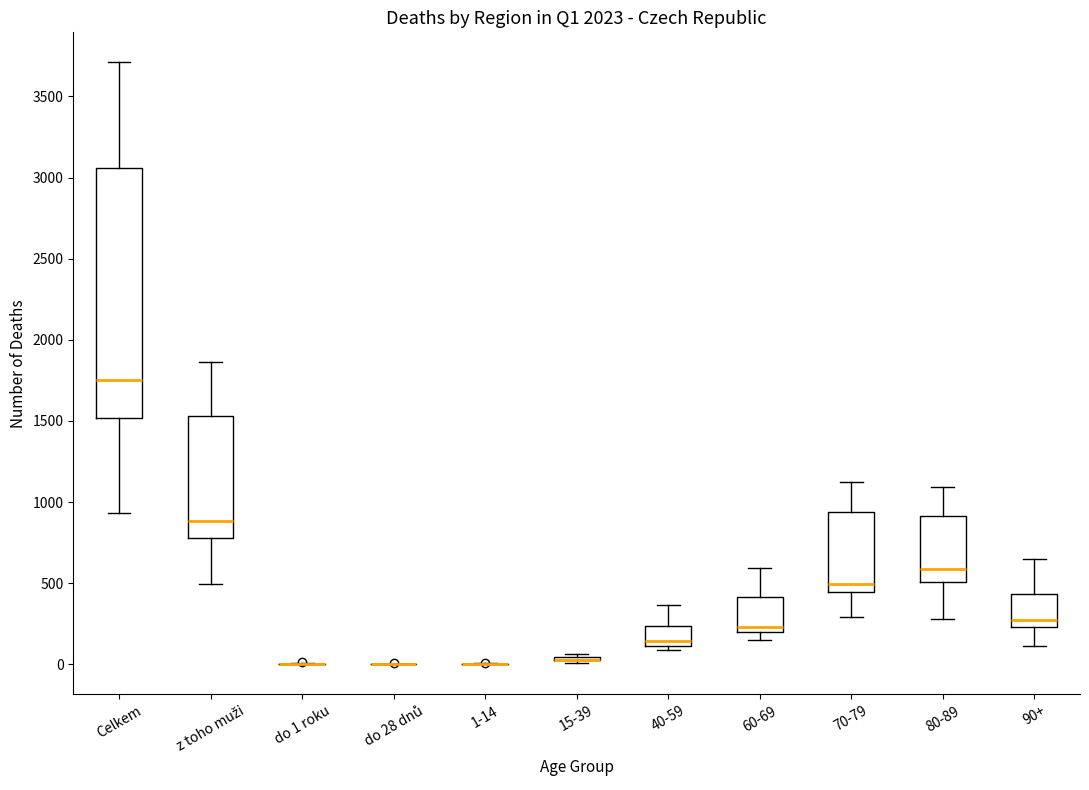

Reading left to right, read every box against the y-axis: the position of its median line, the range the box covers, and the ends of its whiskers. The values are not printed on the chart, so give them approximately, as read against the axis.

Celkem: median 1750, box 1500 to 3050, whiskers 950 to 3700
z toho muži: median 900, box 800 to 1550, whiskers 500 to 1850
do 1 roku: box collapsed to a line at 0, whiskers 0 to 0
do 28 dnů: box collapsed to a line at 0, whiskers 0 to 0
1-14: box collapsed to a line at 0, whiskers 0 to 0
15-39: box collapsed to a line at 50, whiskers 0 to 50
40-59: median 150, box 100 to 250, whiskers 100 (just below the box's lower edge) to 350
60-69: median 250, box 200 to 400, whiskers 150 to 600
70-79: median 500, box 450 to 950, whiskers 300 to 1100
80-89: median 600, box 500 to 900, whiskers 300 to 1100
90+: median 250 (just above the box's lower edge), box 250 to 450, whiskers 100 to 650